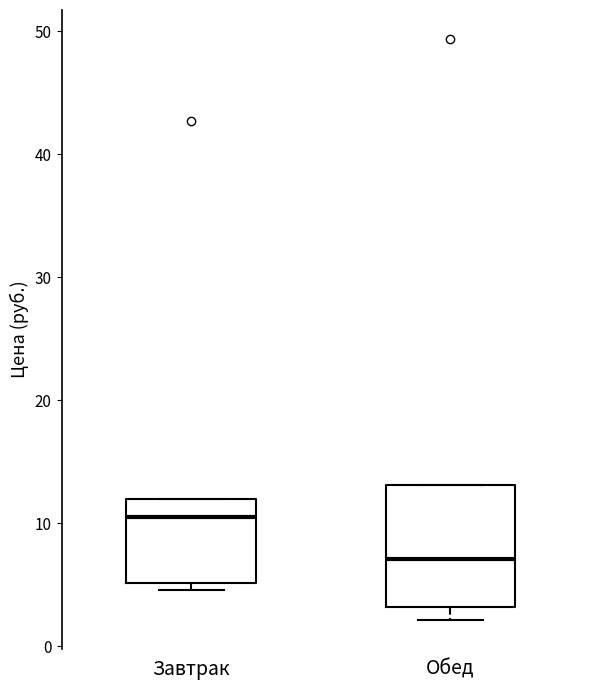

Where does the median line of the box for Завтрак sit on the y-axis? The values are not printed on the chart, so give them approximately, as read against the axis.

11